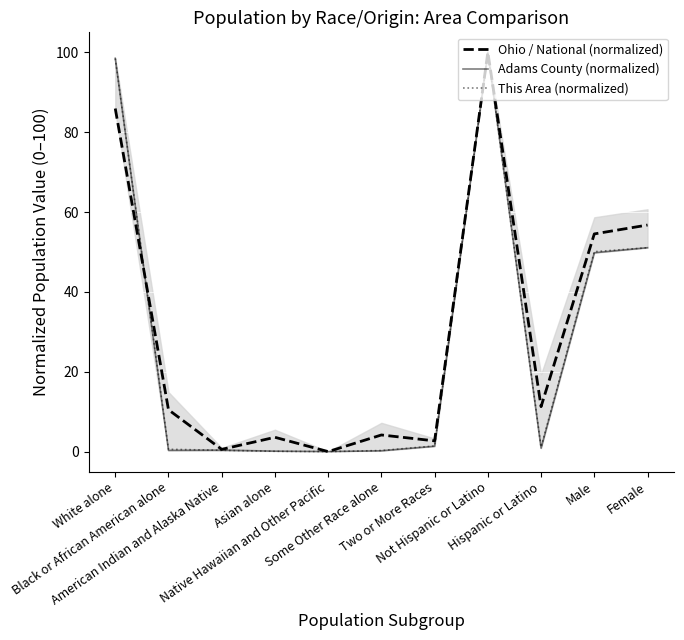

Is it true that Adams County (normalized) equals 0.1 at Some Other Race alone?

False